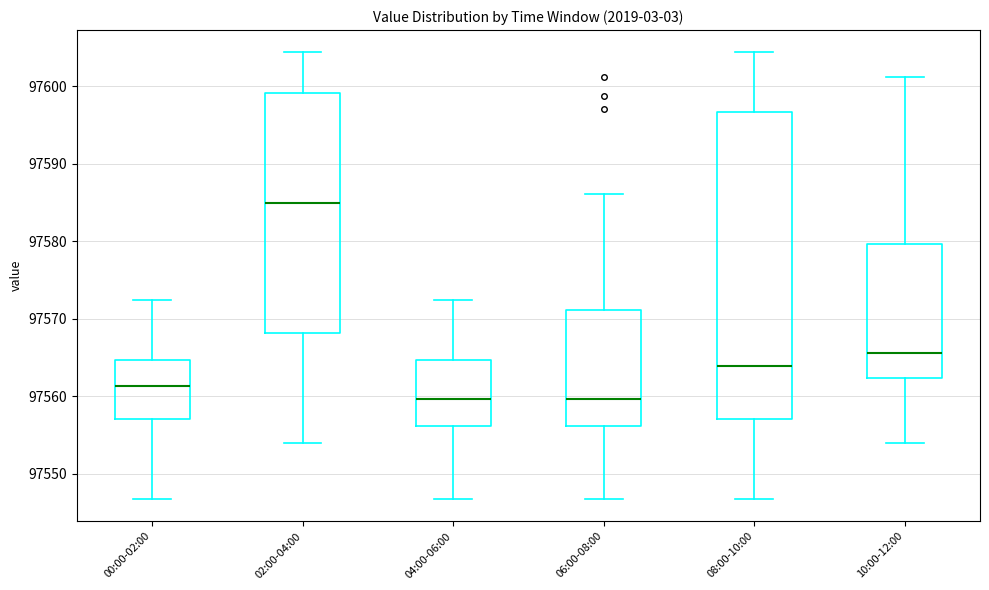

Comparing the boxes themselves (not the whiskers), which one is the tallest?

08:00-10:00